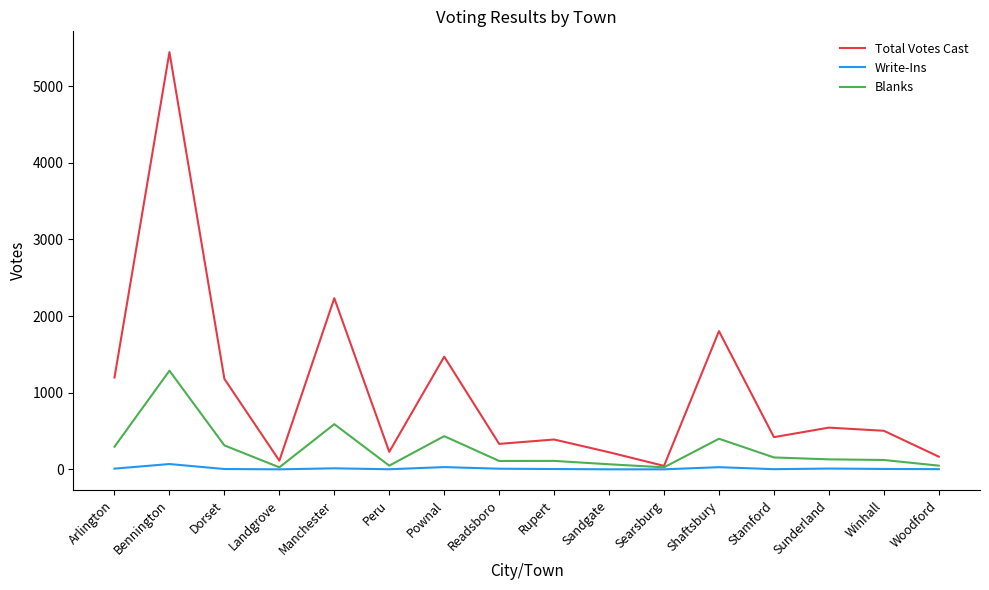

List the series in order of their overall mean, lowest first.

Write-Ins, Blanks, Total Votes Cast